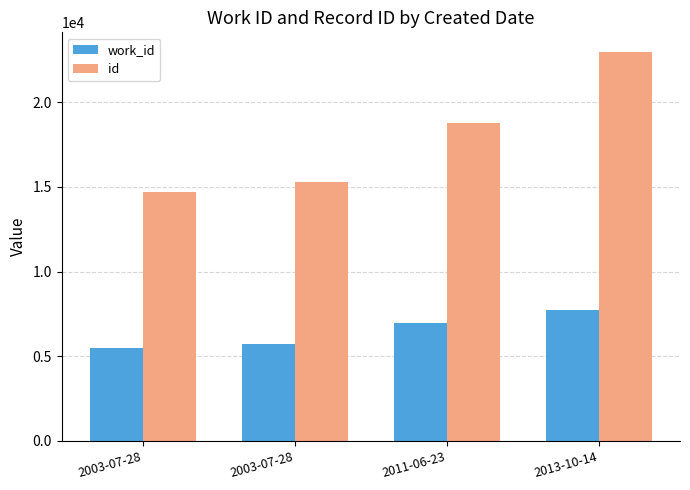

What is the greatest value displayed?

22976